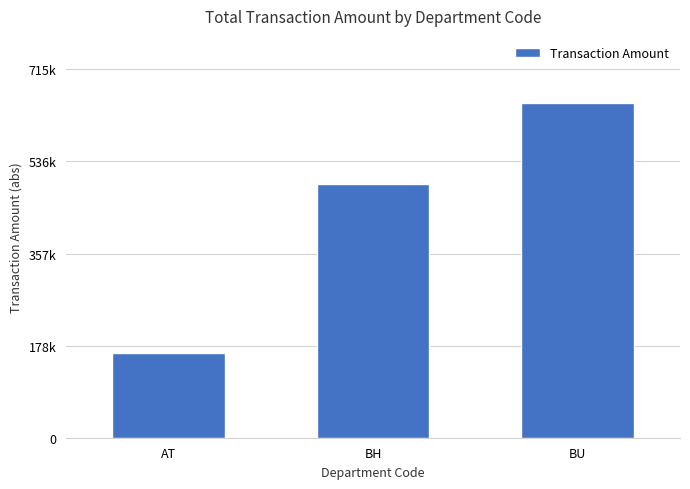

What is the label of the 1st bar from the right?

BU